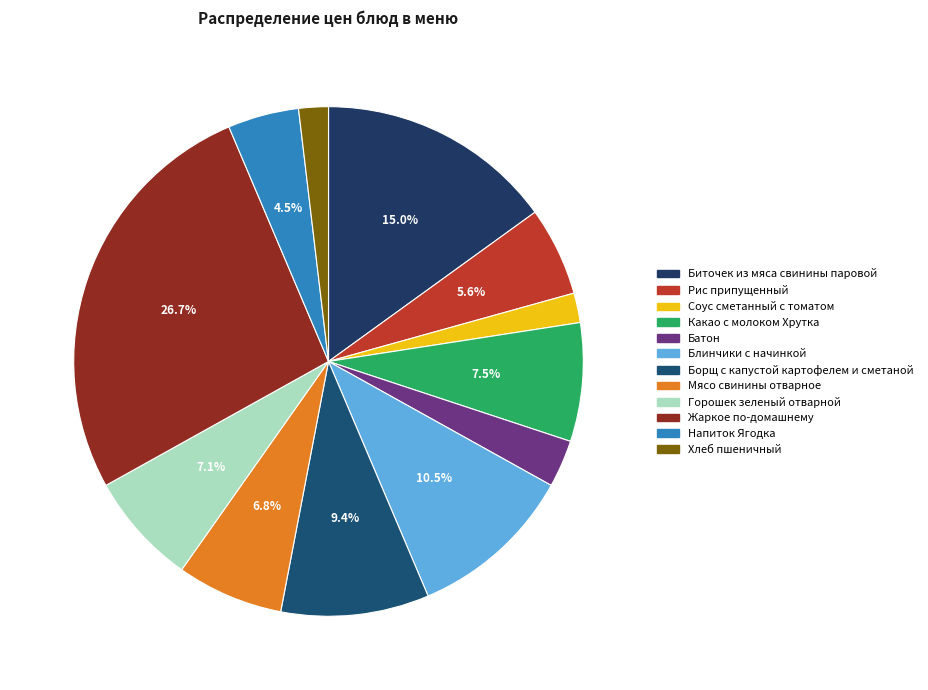

To the nearest percent, what is the average slice percentage?

8%